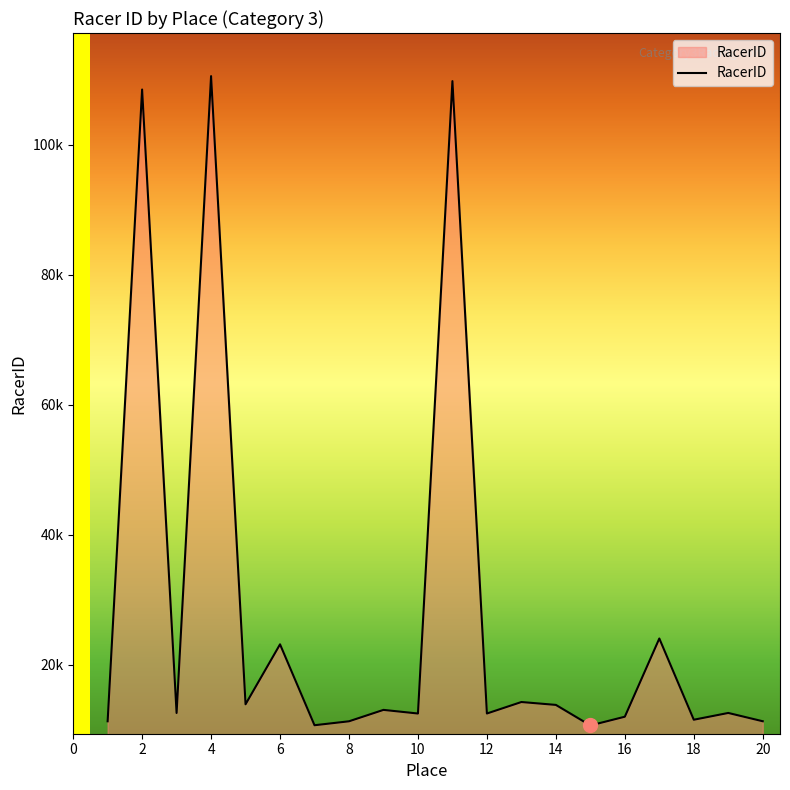

Does the chart display data point markers on the line(s)?

No